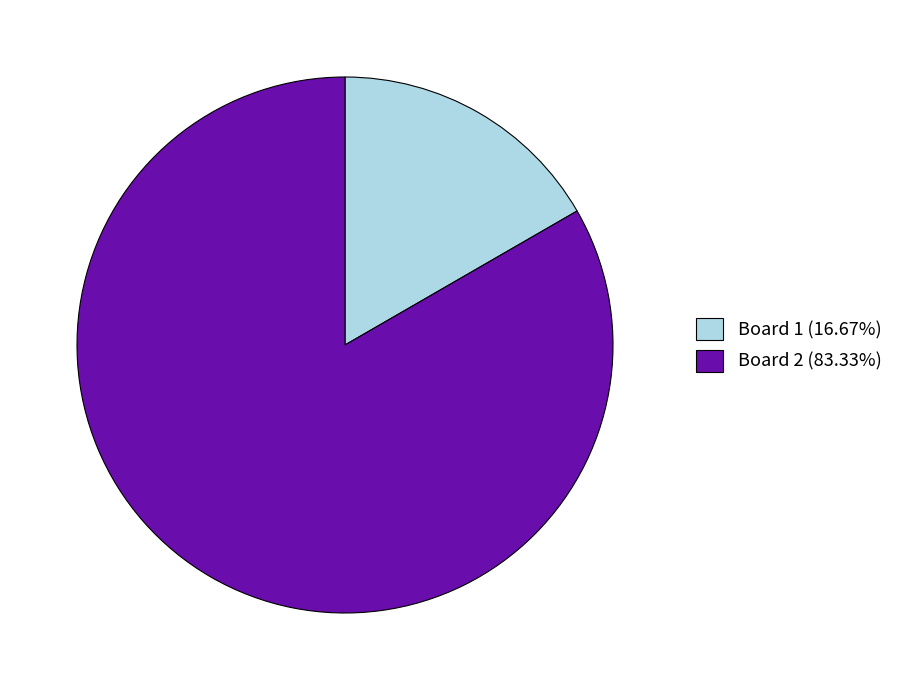

How many segments does this pie chart have?

2